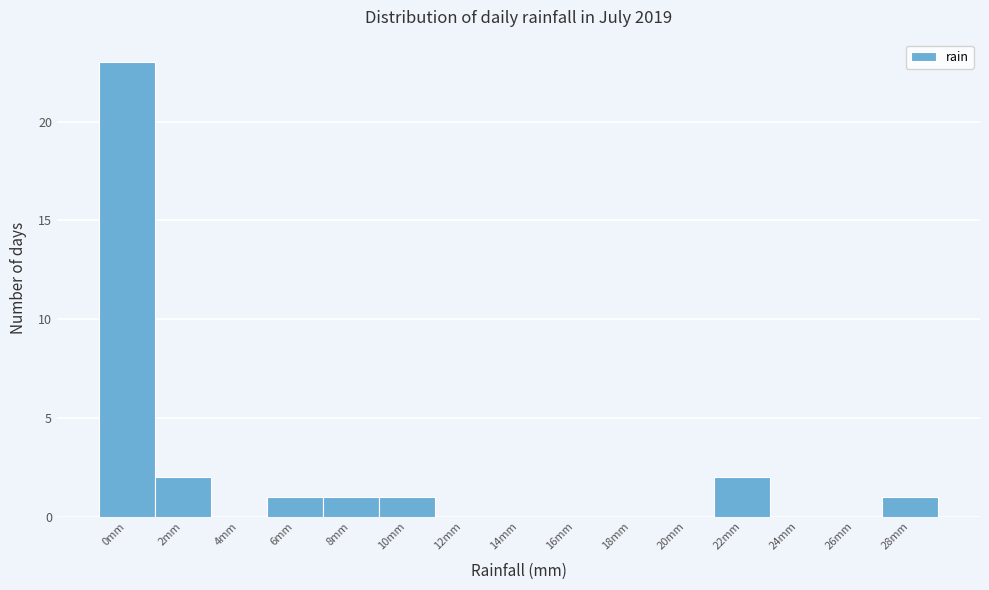

Reading right to left, transcribe all the data shown in this chart.

28mm=1	26mm=0	24mm=0	22mm=2	20mm=0	18mm=0	16mm=0	14mm=0	12mm=0	10mm=1	8mm=1	6mm=1	4mm=0	2mm=2	0mm=23